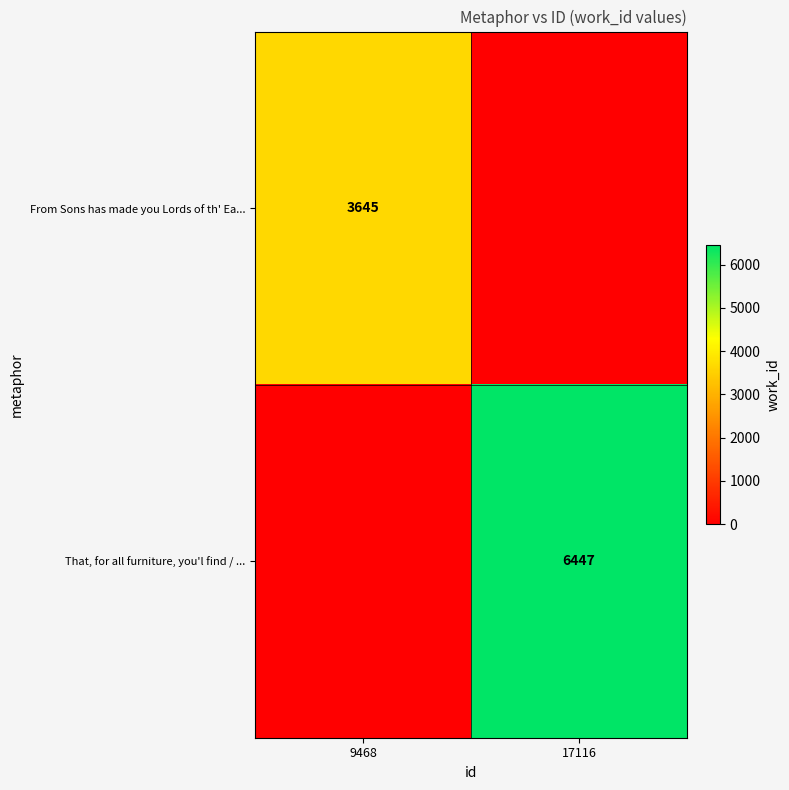

What is the maximum value shown in the chart?

6447